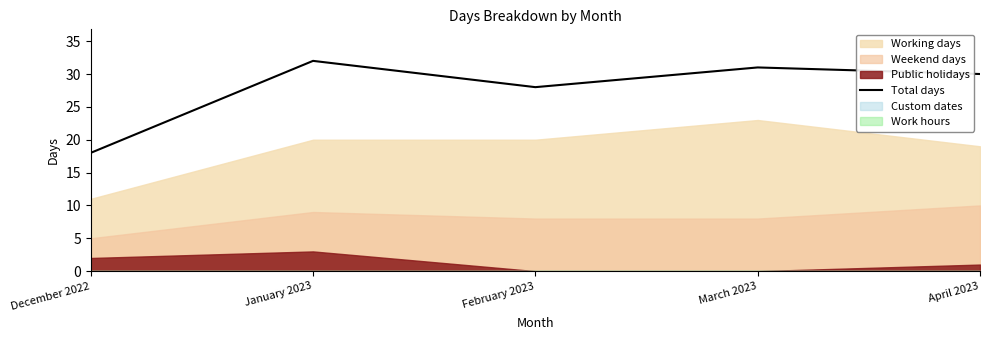

Rank the categories by value from highest to lowest.

January 2023, March 2023, April 2023, February 2023, December 2022